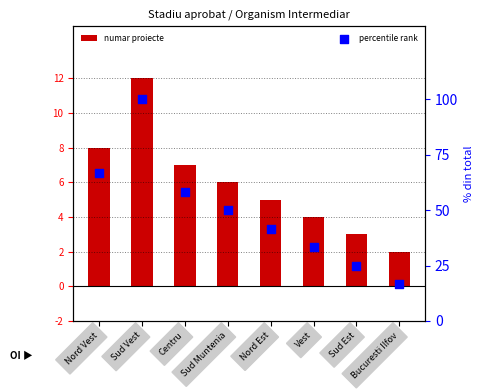

What is the total value across all series at Vest?

37.3